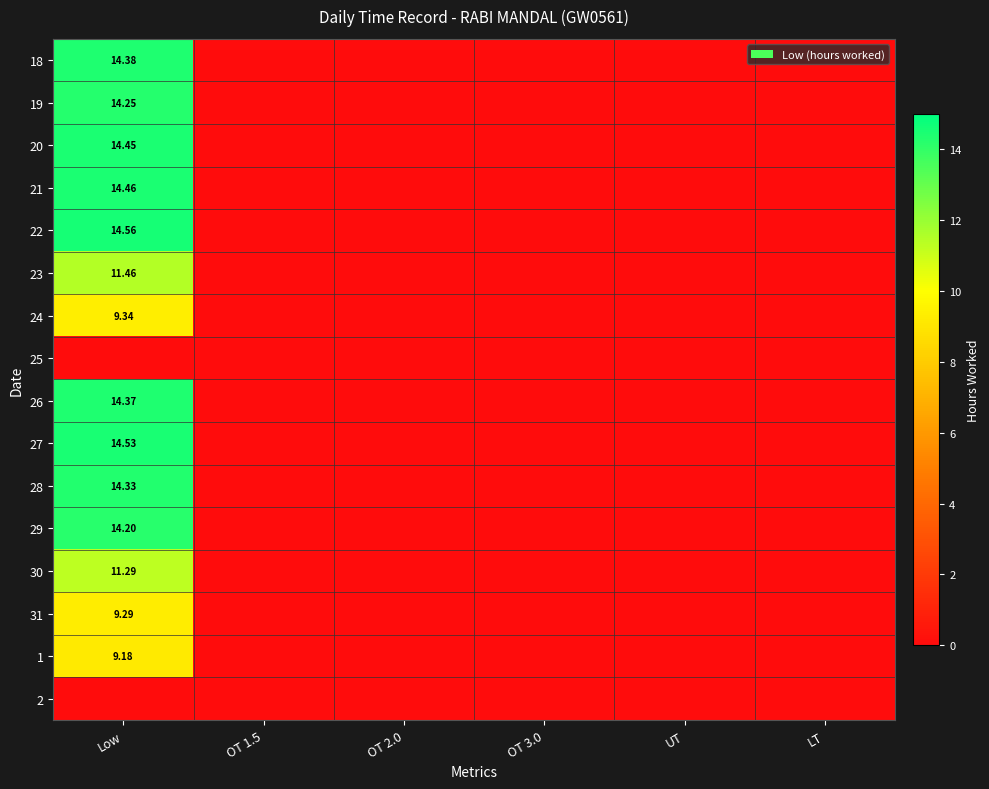

What is the maximum value shown in the chart?

14.6